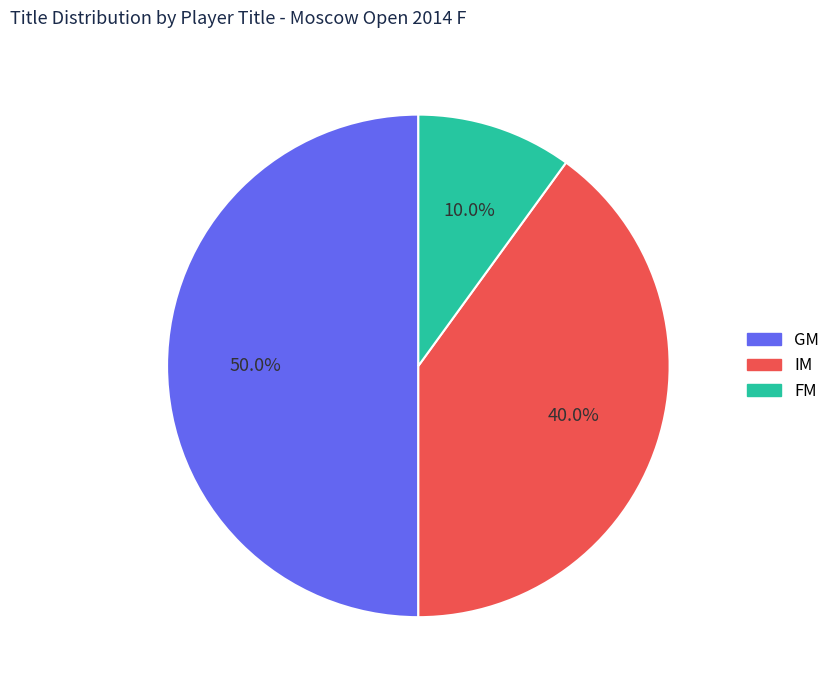

Which category has the smallest portion of the pie?

FM